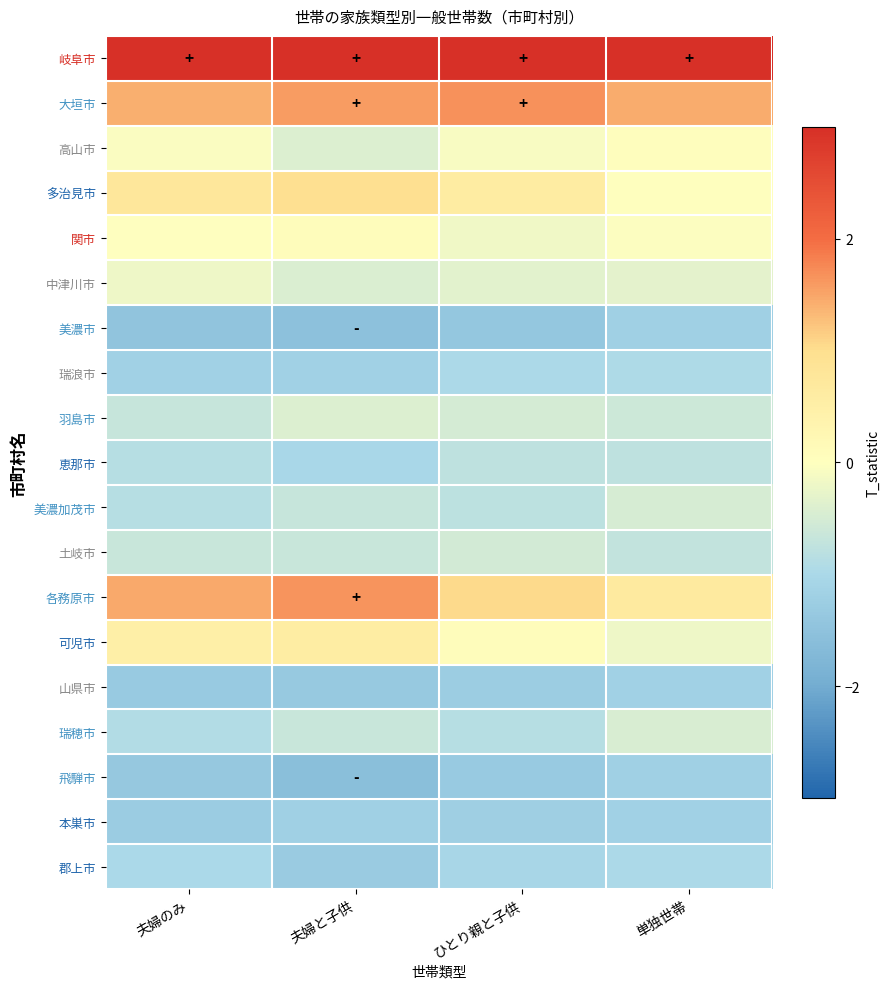

Reading right to left, extract all data points from this chart.

岐阜市: 単独世帯=8.0	ひとり親と子供=7.8	夫婦と子供=7.5	夫婦のみ=7.6
大垣市: 単独世帯=1.4	ひとり親と子供=1.7	夫婦と子供=1.6	夫婦のみ=1.4
高山市: 単独世帯=0.0	ひとり親と子供=-0.1	夫婦と子供=-0.4	夫婦のみ=-0.1
多治見市: 単独世帯=0.0	ひとり親と子供=0.6	夫婦と子供=1.0	夫婦のみ=0.8
関市: 単独世帯=-0.0	ひとり親と子供=-0.2	夫婦と子供=0.1	夫婦のみ=-0.0
中津川市: 単独世帯=-0.3	ひとり親と子供=-0.3	夫婦と子供=-0.4	夫婦のみ=-0.2
美濃市: 単独世帯=-1.2	ひとり親と子供=-1.4	夫婦と子供=-1.5	夫婦のみ=-1.5
瑞浪市: 単独世帯=-0.9	ひとり親と子供=-1.0	夫婦と子供=-1.2	夫婦のみ=-1.2
羽島市: 単独世帯=-0.6	ひとり親と子供=-0.5	夫婦と子供=-0.4	夫婦のみ=-0.7
恵那市: 単独世帯=-0.8	ひとり親と子供=-0.8	夫婦と子供=-1.0	夫婦のみ=-0.9
美濃加茂市: 単独世帯=-0.5	ひとり親と子供=-0.8	夫婦と子供=-0.7	夫婦のみ=-0.8
土岐市: 単独世帯=-0.7	ひとり親と子供=-0.5	夫婦と子供=-0.6	夫婦のみ=-0.6
各務原市: 単独世帯=0.7	ひとり親と子供=1.0	夫婦と子供=1.6	夫婦のみ=1.5
可児市: 単独世帯=-0.2	ひとり親と子供=0.1	夫婦と子供=0.6	夫婦のみ=0.5
山県市: 単独世帯=-1.2	ひとり親と子供=-1.3	夫婦と子供=-1.3	夫婦のみ=-1.3
瑞穂市: 単独世帯=-0.4	ひとり親と子供=-0.8	夫婦と子供=-0.6	夫婦のみ=-0.9
飛騨市: 単独世帯=-1.2	ひとり親と子供=-1.3	夫婦と子供=-1.6	夫婦のみ=-1.4
本巣市: 単独世帯=-1.2	ひとり親と子供=-1.2	夫婦と子供=-1.2	夫婦のみ=-1.3
郡上市: 単独世帯=-1.0	ひとり親と子供=-1.0	夫婦と子供=-1.3	夫婦のみ=-1.0